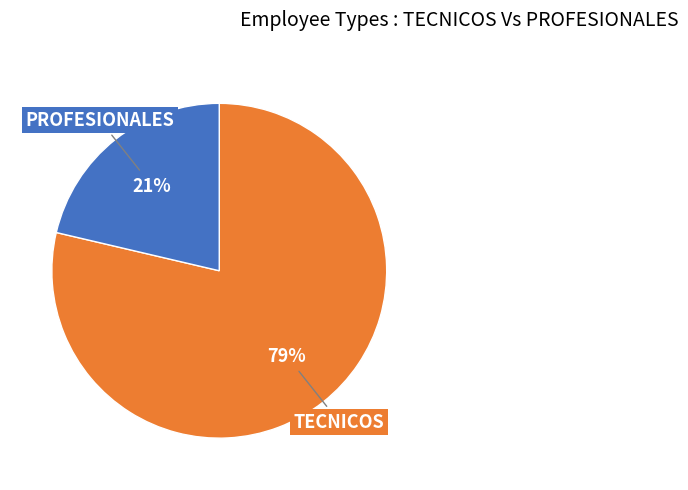

Which has a higher value, PROFESIONALES or TECNICOS?

TECNICOS